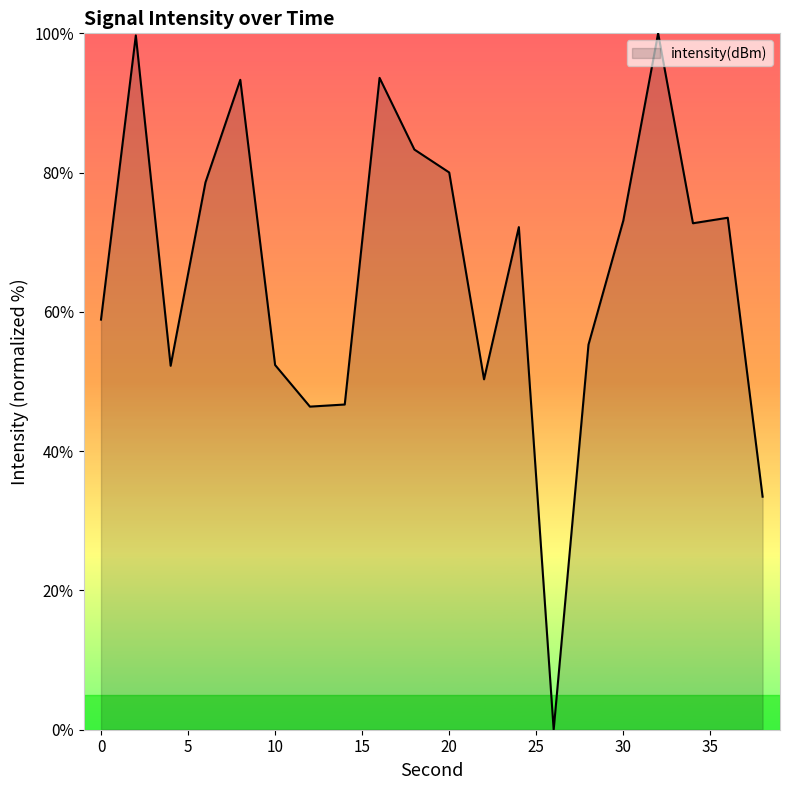

What is the maximum value shown in the chart?

100.0